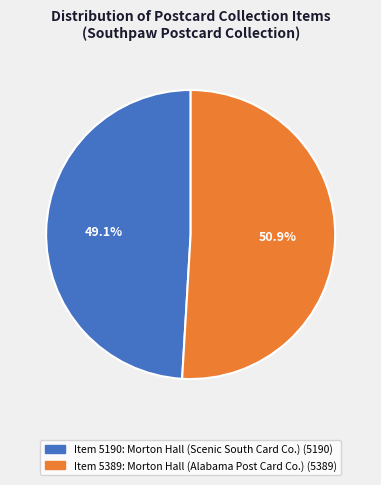

How many slices are in this pie chart?

2